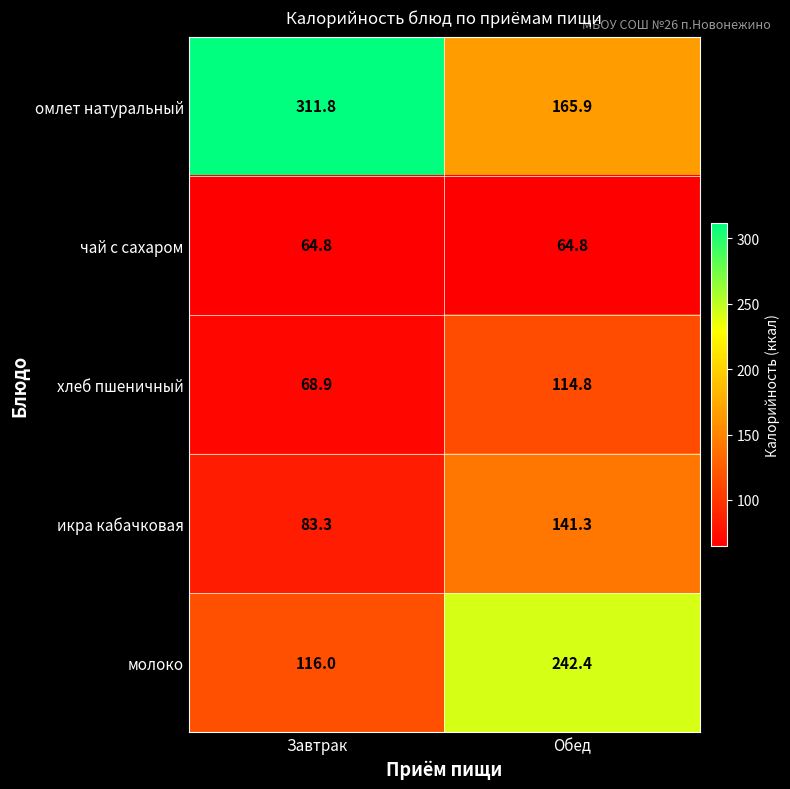

True or false: чай с сахаром has a value of 34.7 at Обед.

False